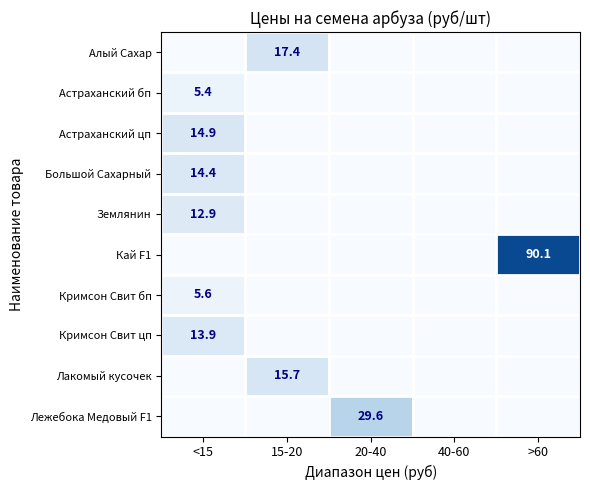

What is the maximum value for Кай F1?

90.1